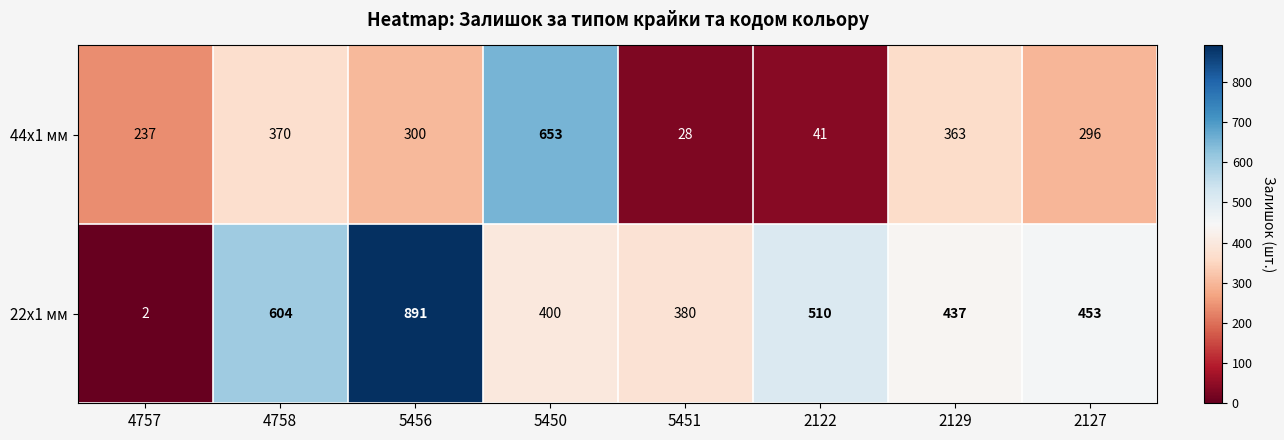

Reading left to right, list all the values displayed in this chart.

44x1 мм: 237	370	300	653	28	41	363	296
22x1 мм: 2	604	891	400	380	510	437	453